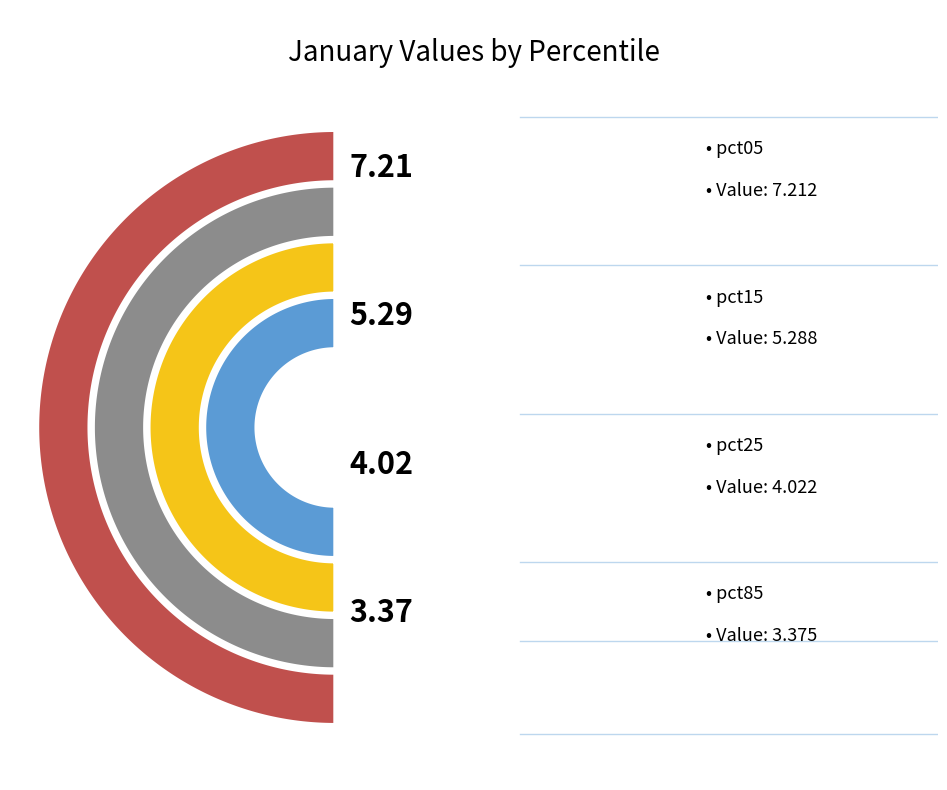

True or false: pct55 accounts for 3% of the total.

False